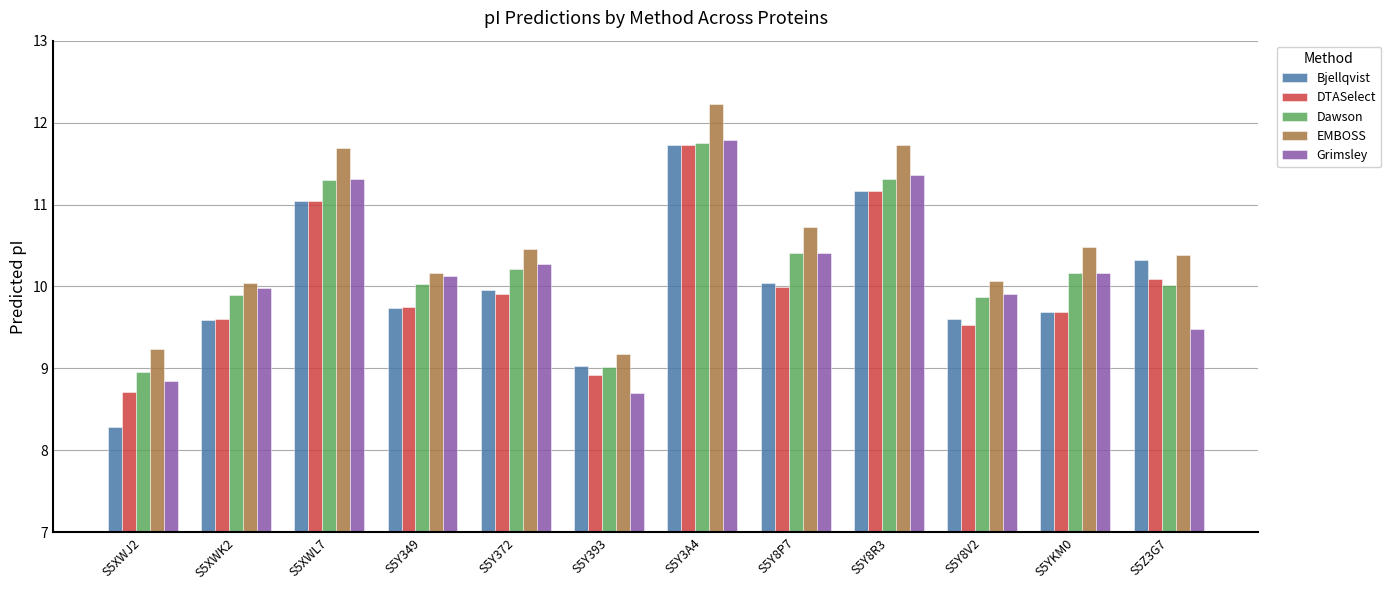

What is the sum of all Bjellqvist values?

120.2